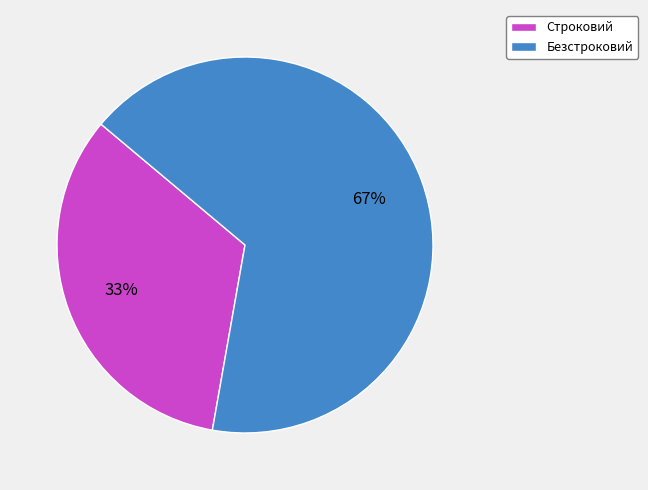

Which category has the biggest portion of the pie?

Безстроковий